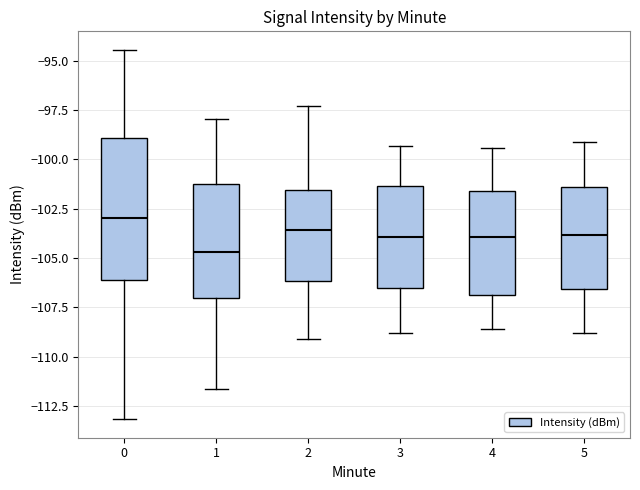

Reading left to right, read every box against the y-axis: the position of its median line, the range the box covers, and the ends of its whiskers. The values are not printed on the chart, so give them approximately, as read against the axis.

0: median -103.0, box -106.0 to -99.0, whiskers -113.0 to -94.5
1: median -104.5, box -107.0 to -101.0, whiskers -111.5 to -98.0
2: median -103.5, box -106.0 to -101.5, whiskers -109.0 to -97.5
3: median -104.0, box -106.5 to -101.5, whiskers -109.0 to -99.5
4: median -104.0, box -107.0 to -101.5, whiskers -108.5 to -99.5
5: median -104.0, box -106.5 to -101.5, whiskers -109.0 to -99.0